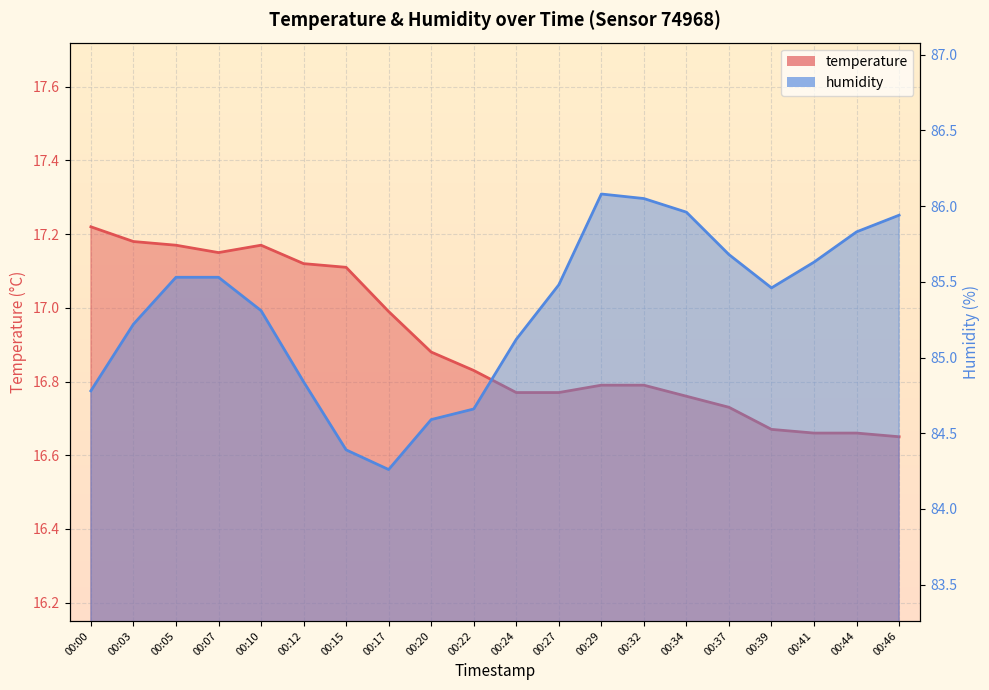

How many data points does each series have?

20